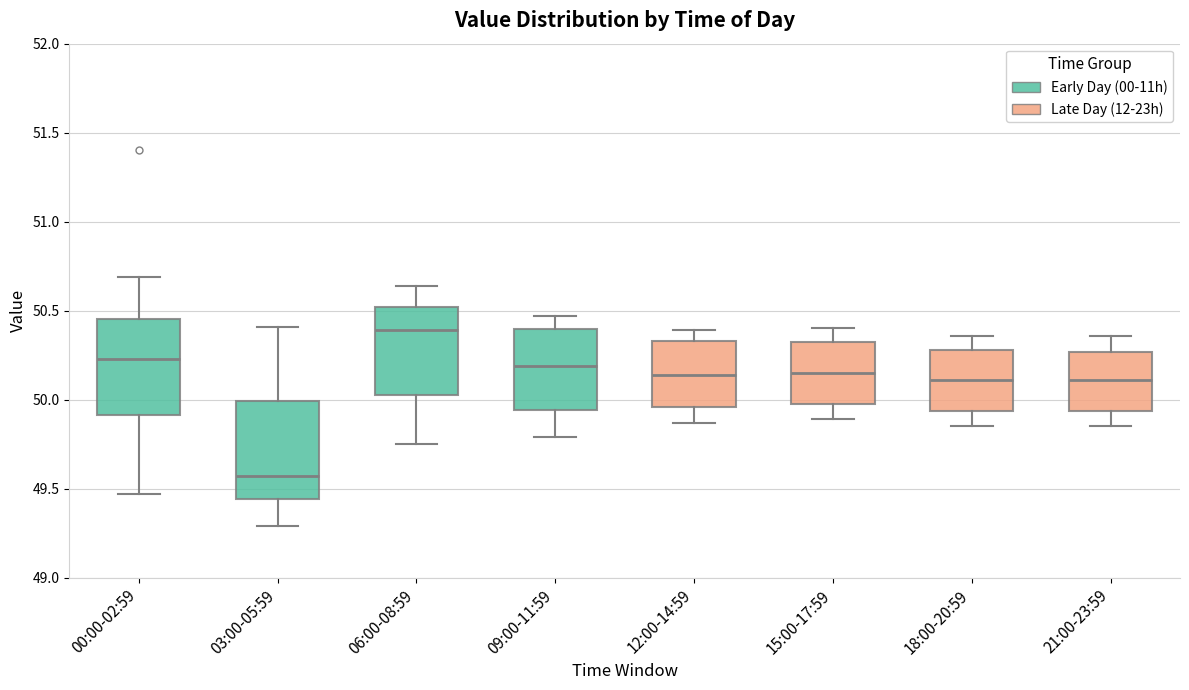

Reading left to right, read every box against the y-axis: the position of its median line, the range the box covers, and the ends of its whiskers. The values are not printed on the chart, so give them approximately, as read against the axis.

00:00-02:59: median 50.25, box 49.90 to 50.45, whiskers 49.45 to 50.70
03:00-05:59: median 49.55, box 49.45 to 50.00, whiskers 49.30 to 50.40
06:00-08:59: median 50.40, box 50.05 to 50.50, whiskers 49.75 to 50.65
09:00-11:59: median 50.20, box 49.95 to 50.40, whiskers 49.80 to 50.45
12:00-14:59: median 50.15, box 49.95 to 50.35, whiskers 49.85 to 50.40
15:00-17:59: median 50.15, box 50.00 to 50.35, whiskers 49.90 to 50.40
18:00-20:59: median 50.10, box 49.95 to 50.30, whiskers 49.85 to 50.35
21:00-23:59: median 50.10, box 49.95 to 50.25, whiskers 49.85 to 50.35